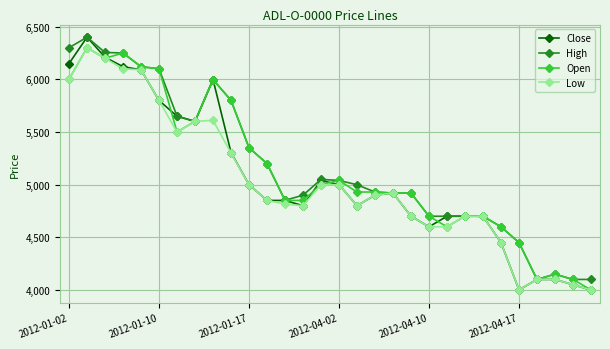

At how many categories does at least one series exceed 5832?

7